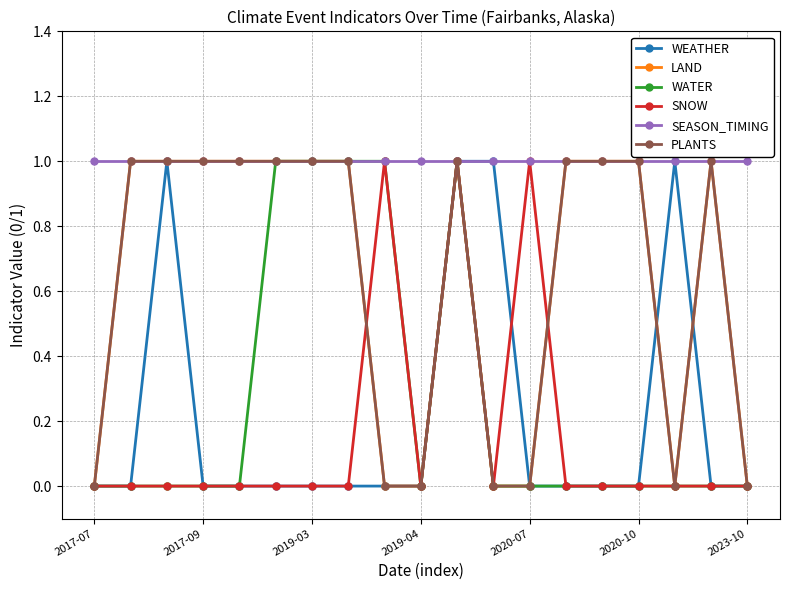

Is this an area chart (filled region under the line)?

No